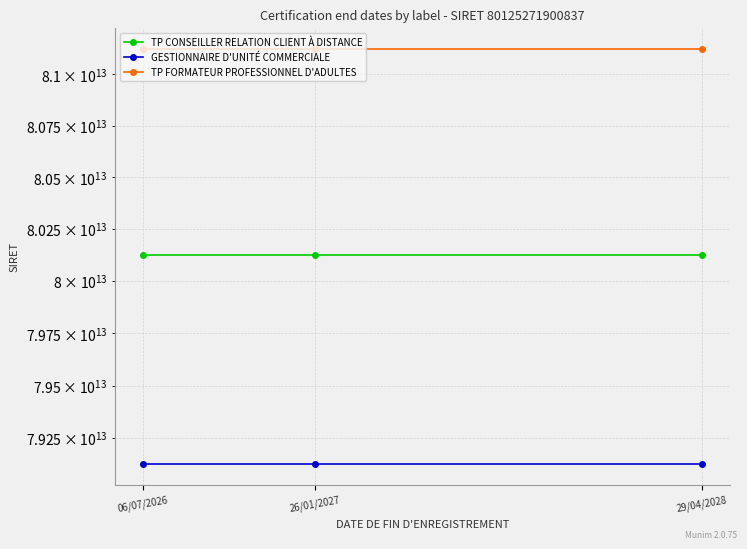

Count the number of categories in the chart.

3